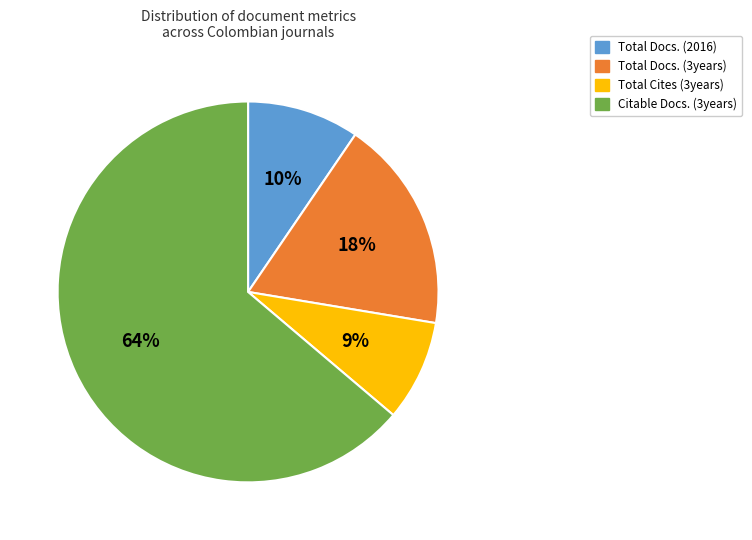

What percentage is the Total Docs. (3years) slice, to the nearest percent?

18%